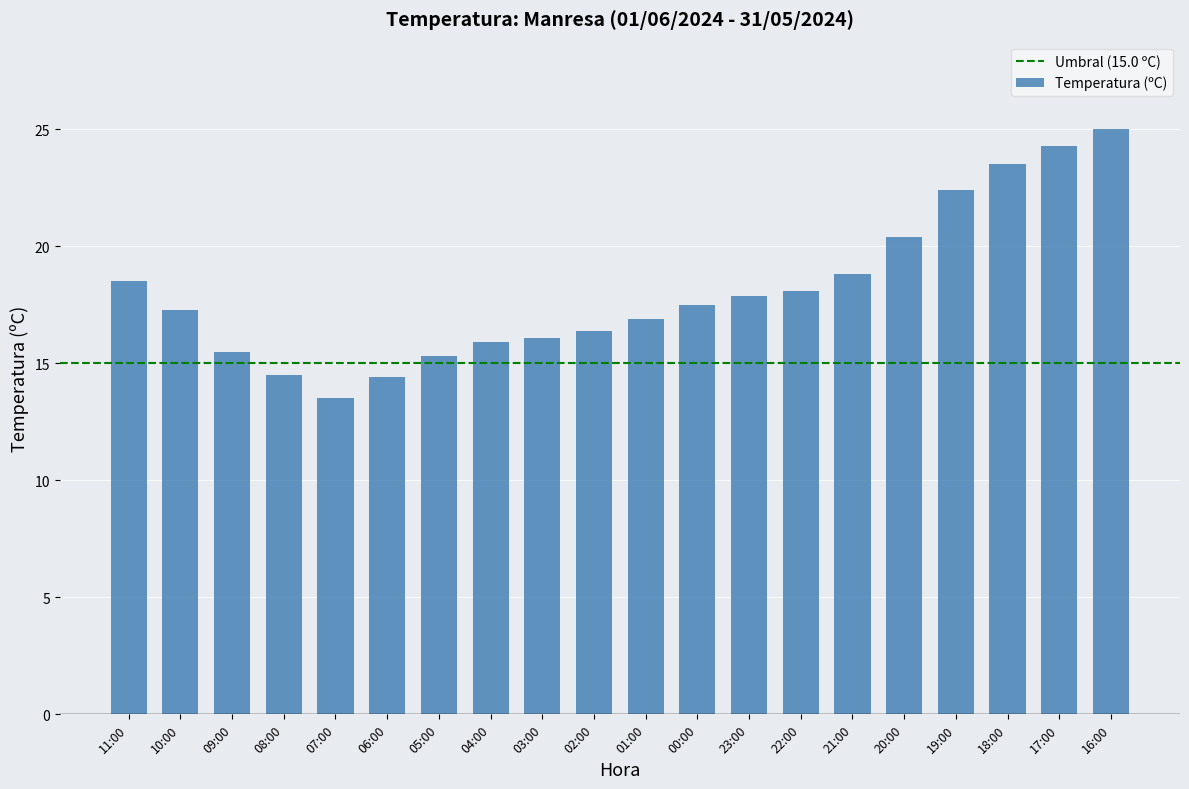

True or false: the data shows 15.9 at 04:00.

True